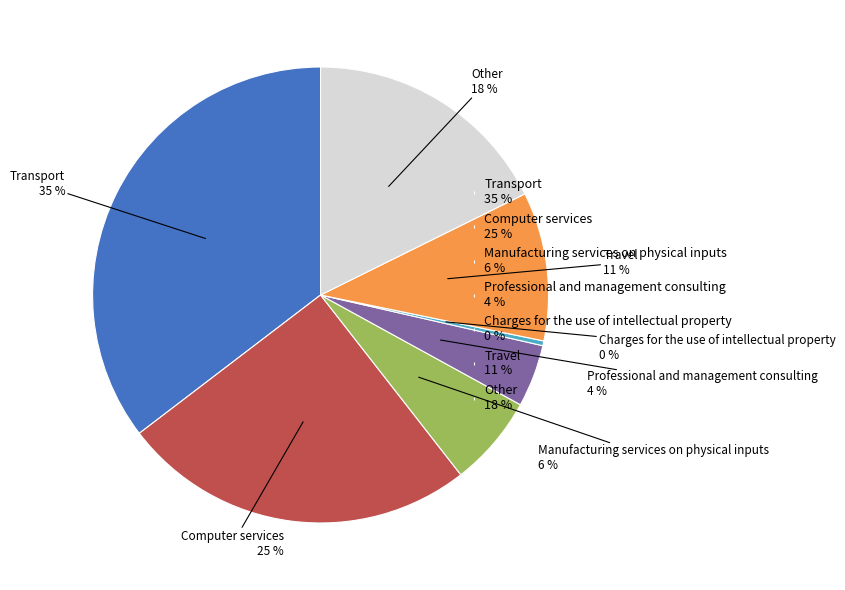

The Transport slice represents 43% of the pie. True or false?

False